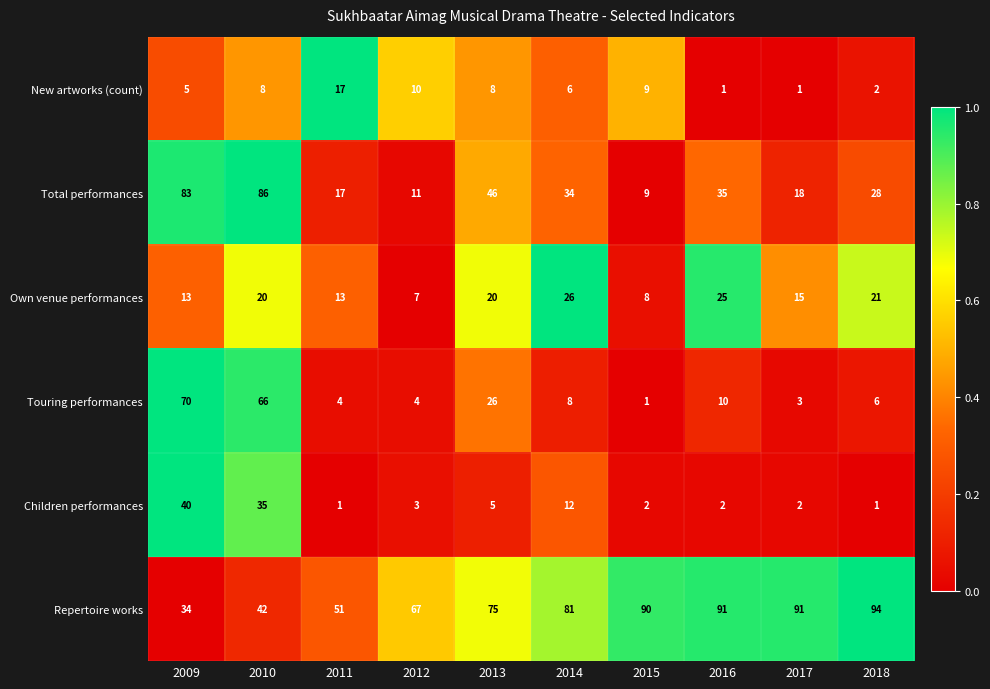

True or false: Repertoire works has a value of 22 at 2017.

False